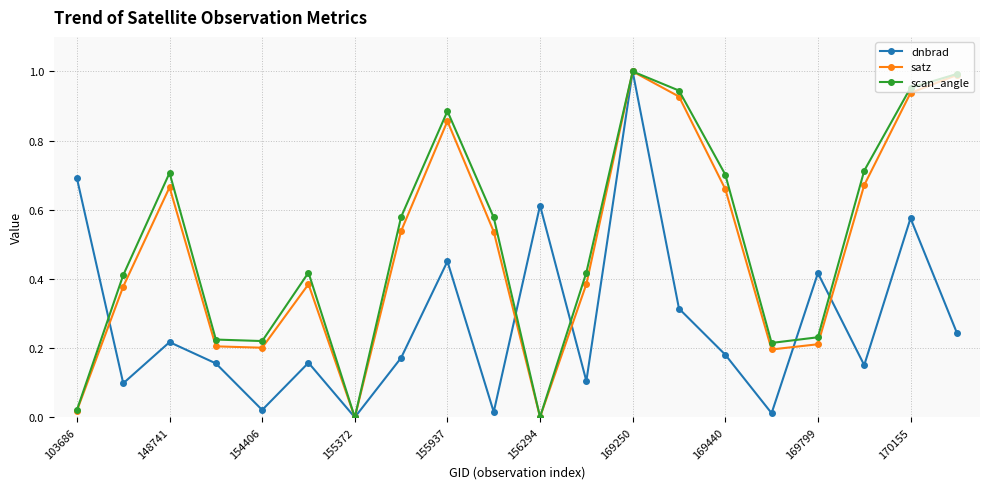

True or false: scan_angle has more than 1 interior local peaks.

True